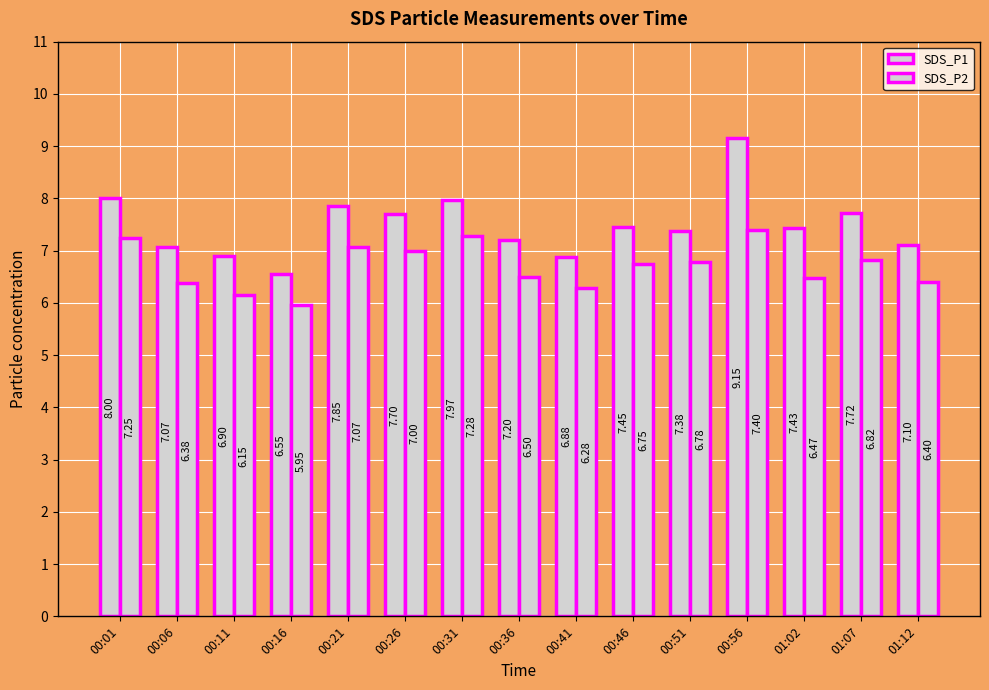

What is the sum of all SDS_P2 values?

100.5